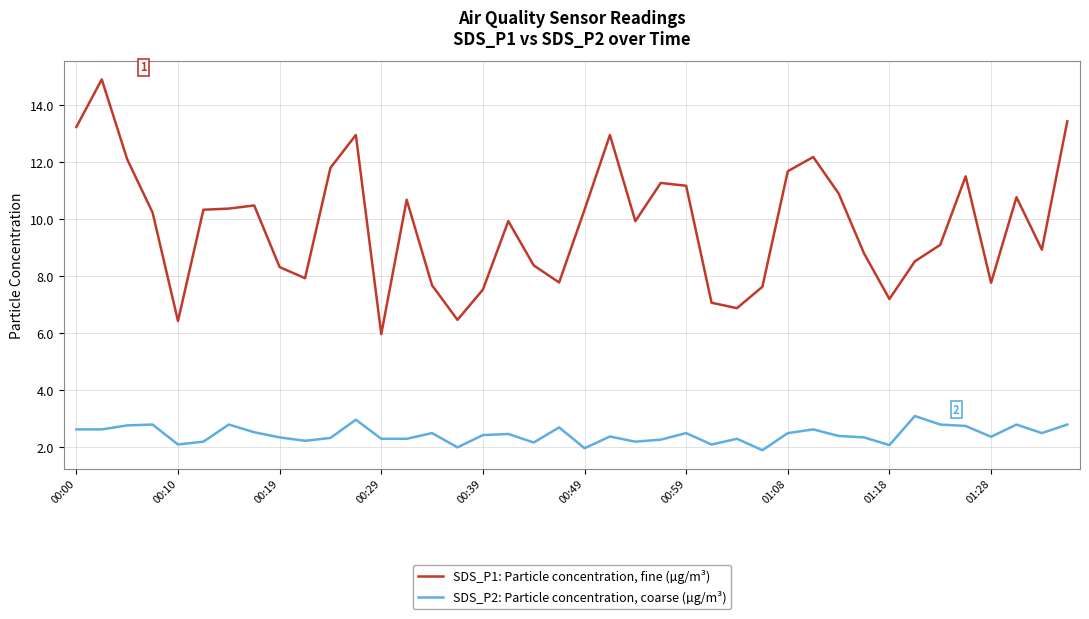

True or false: SDS_P1: Particle concentration, fine (µg/m³) and SDS_P2: Particle concentration, coarse (µg/m³) cross at least once.

False